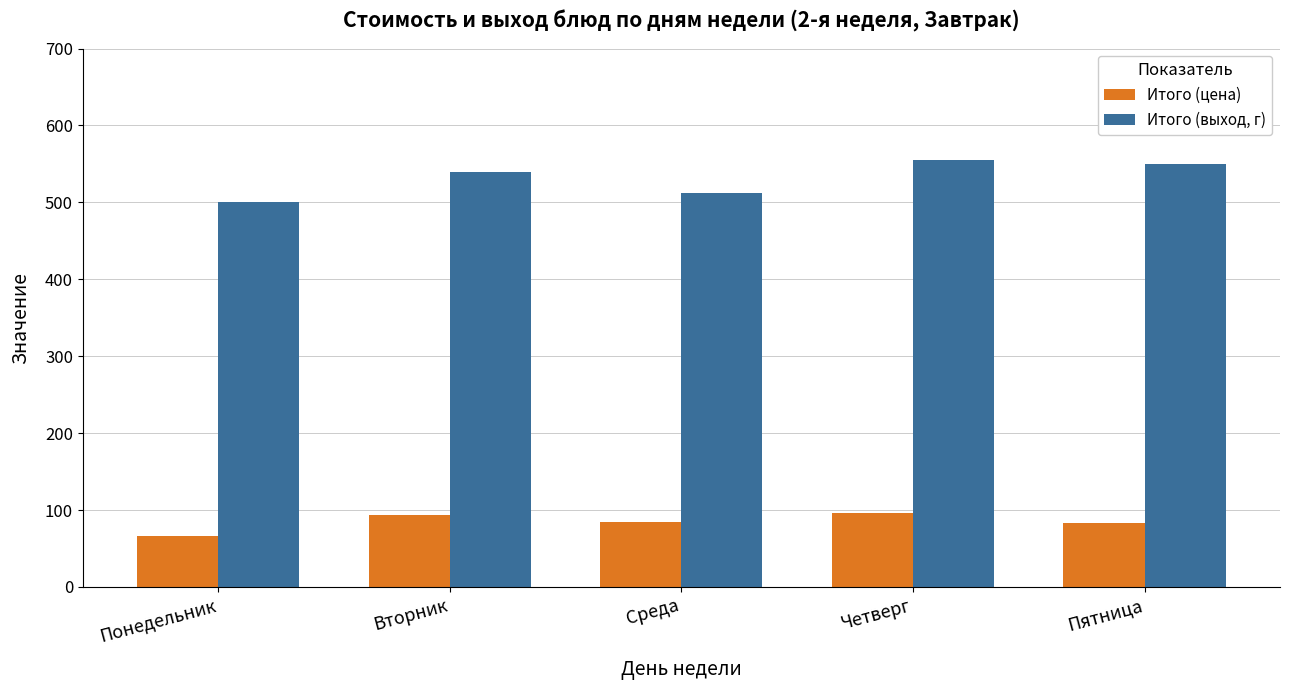

Rank the series by their average value, from lowest to highest.

Итого (цена), Итого (выход, г)